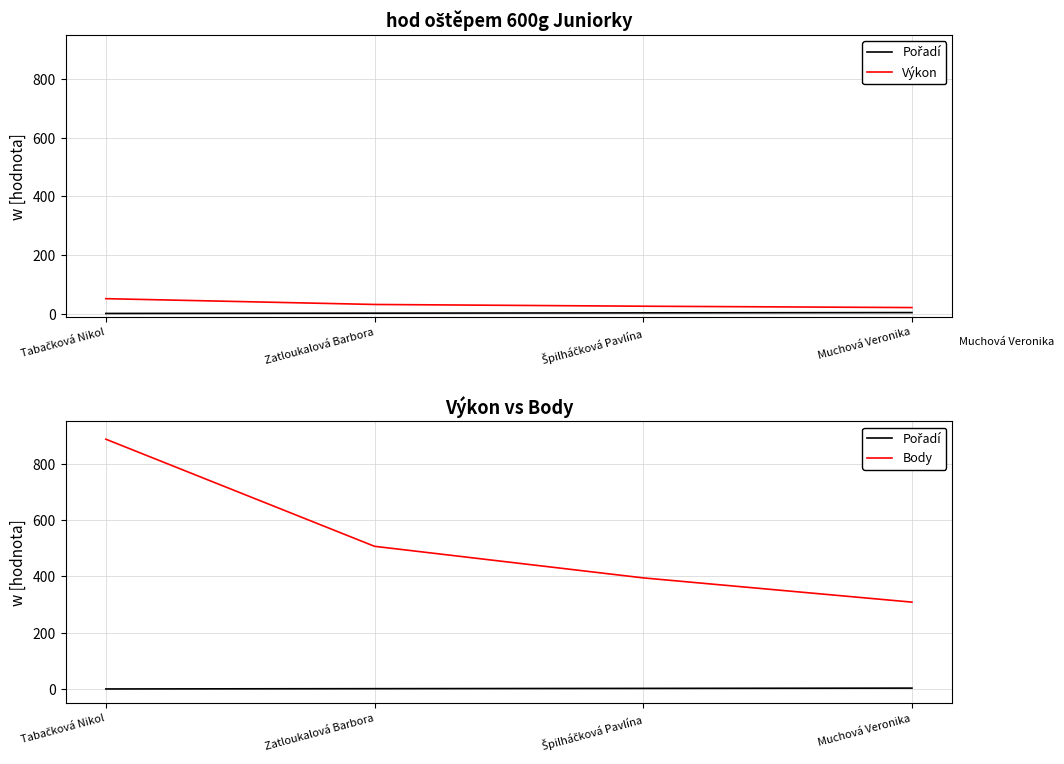

True or false: Body and Výkon intersect in this chart.

False